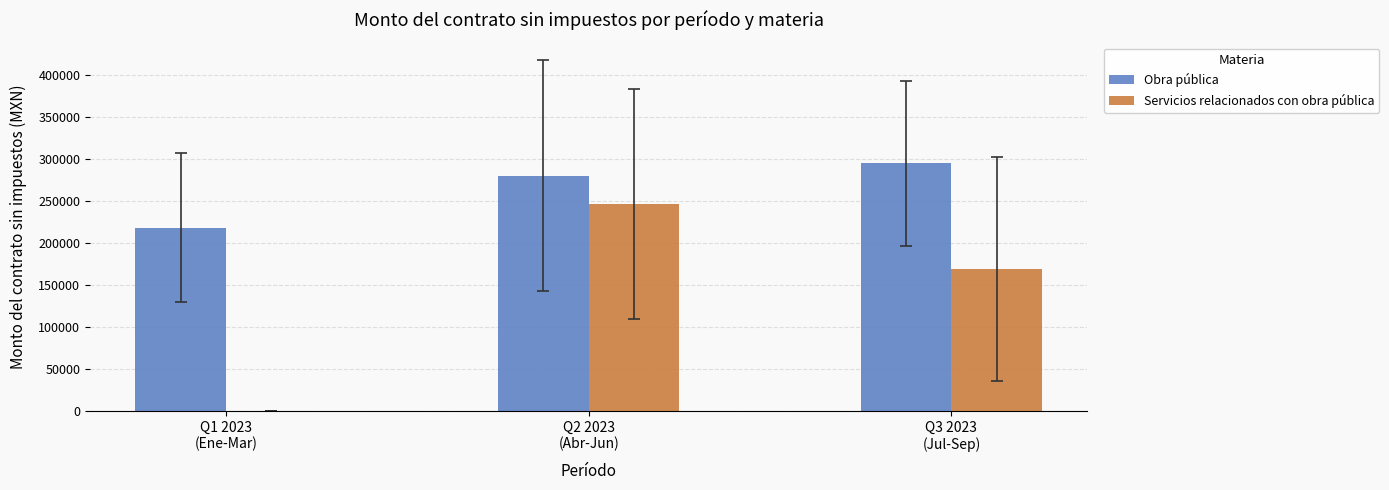

How many values in the Servicios relacionados con obra pública series exceed 169406?

2